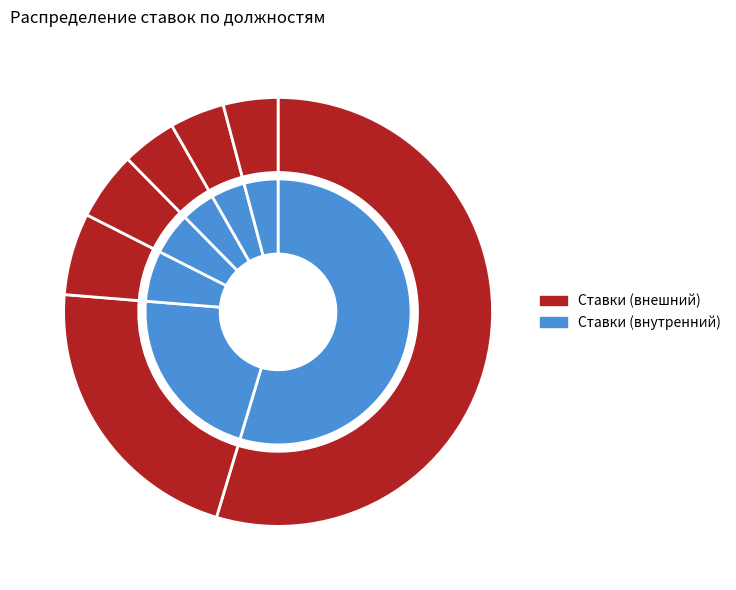

Does Старшая мед.сестра account for over 50% of the chart?

No